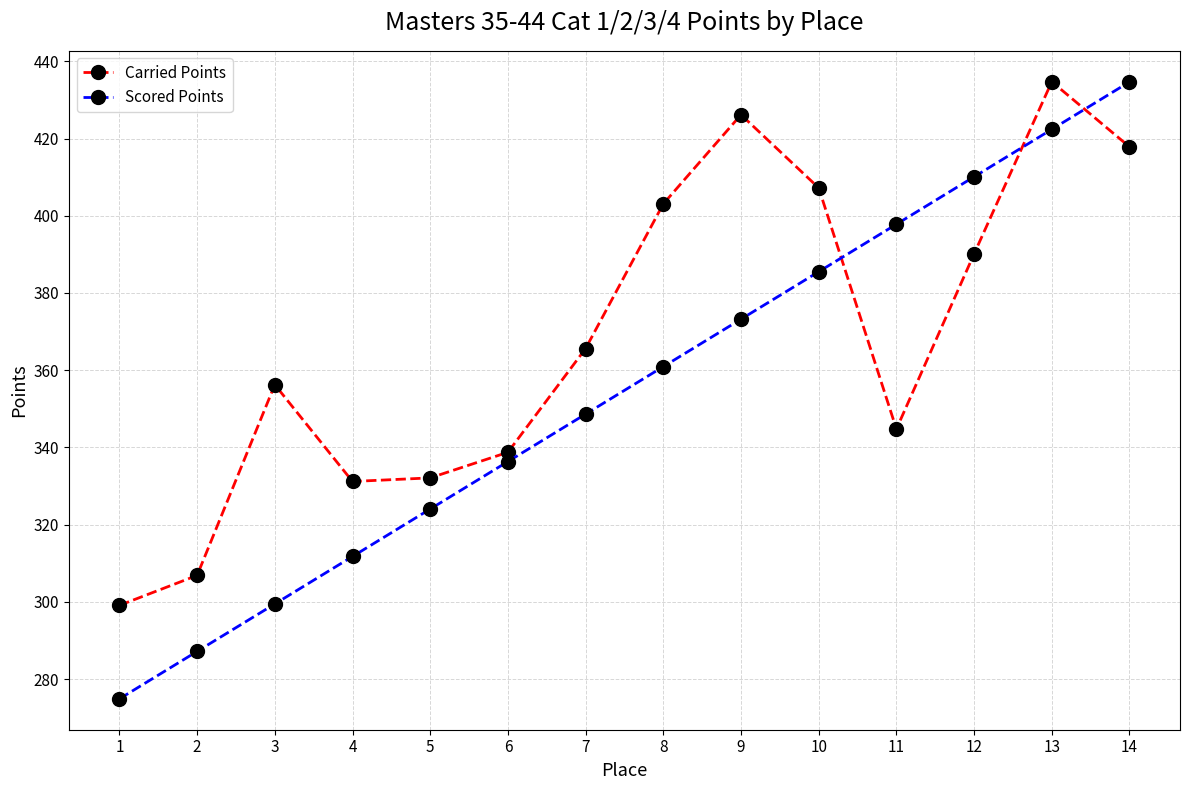

Reading right to left, transcribe all the data shown in this chart.

Carried Points: 14=417.9	13=434.7	12=390.1	11=344.8	10=407.2	9=426.2	8=403.1	7=365.6	6=338.7	5=332.1	4=331.2	3=356.2	2=306.9	1=299.1
Scored Points: 14=434.7	13=422.4	12=410.1	11=397.8	10=385.5	9=373.2	8=360.9	7=348.6	6=336.3	5=324.0	4=311.8	3=299.5	2=287.2	1=274.9